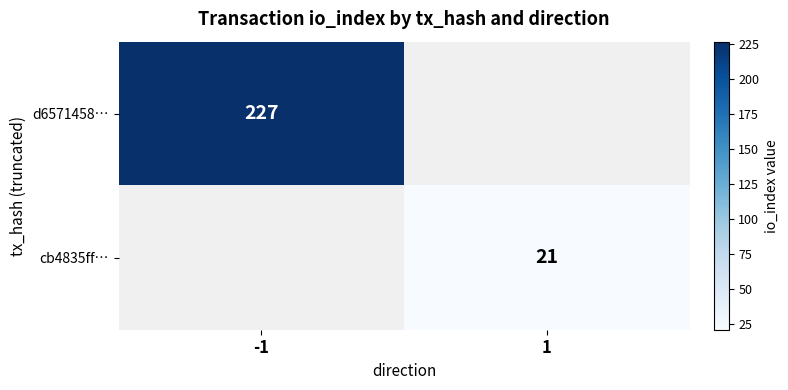

What is the smallest value displayed?

21.0